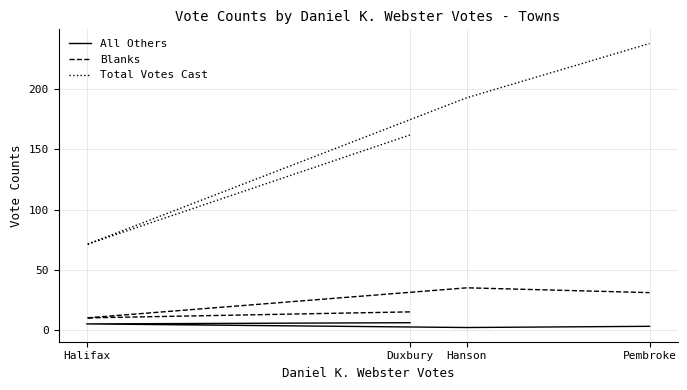

At which label is All Others closest to 4?

Halifax